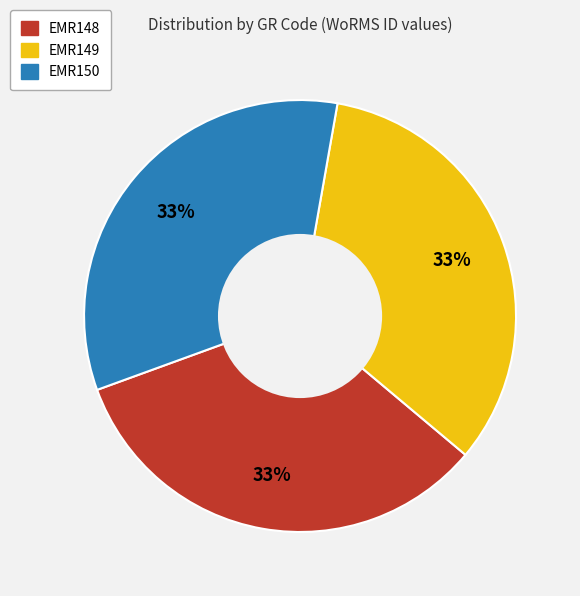

What is the ratio of the value at EMR149 to the value at EMR148?

1.0